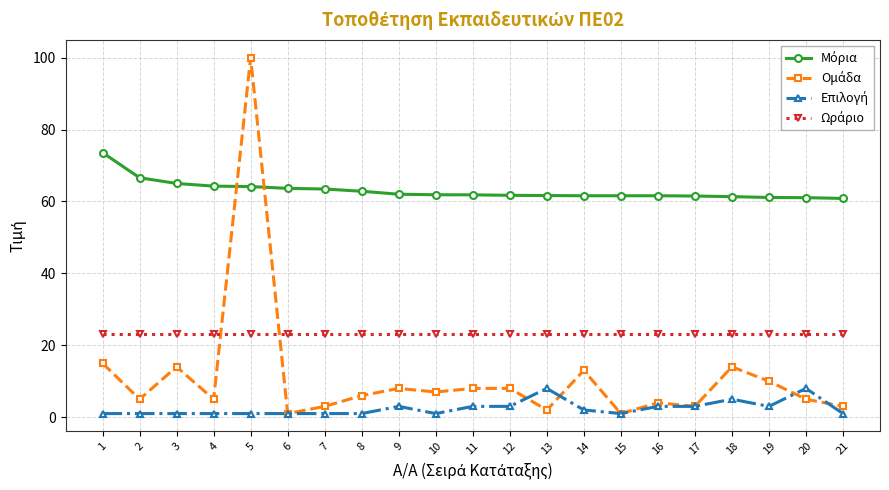

At which category is the sum across all series the highest?

5